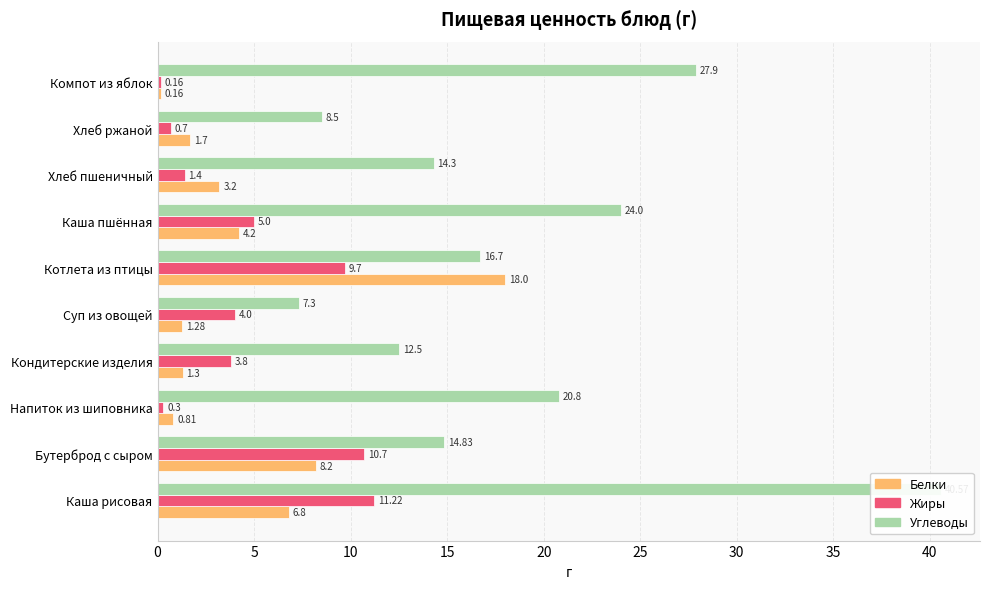

What is the maximum value shown in the chart?

40.6